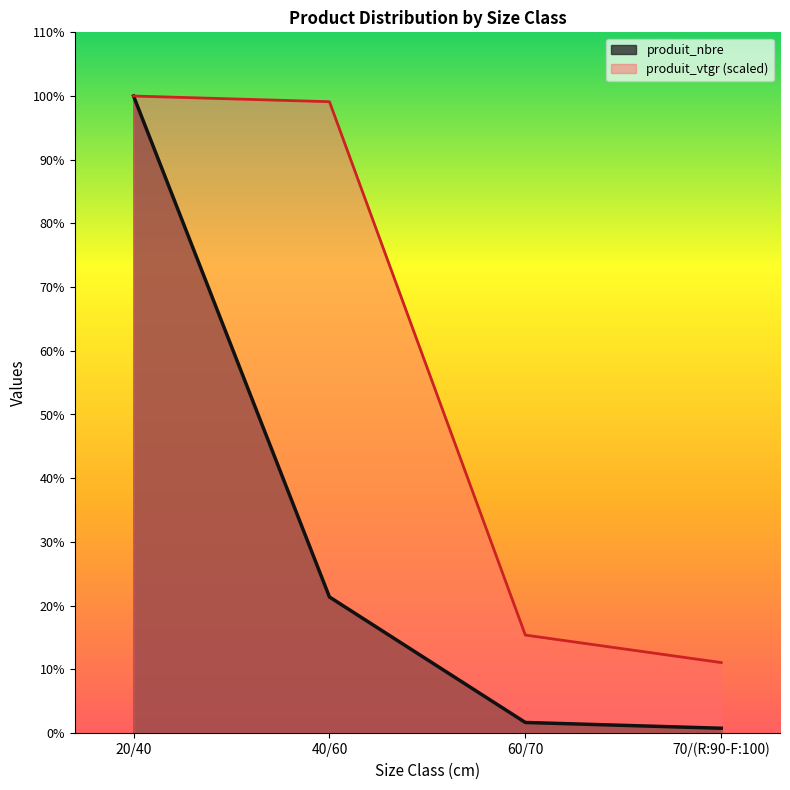

What is the minimum value for produit_vtgr?

134.1